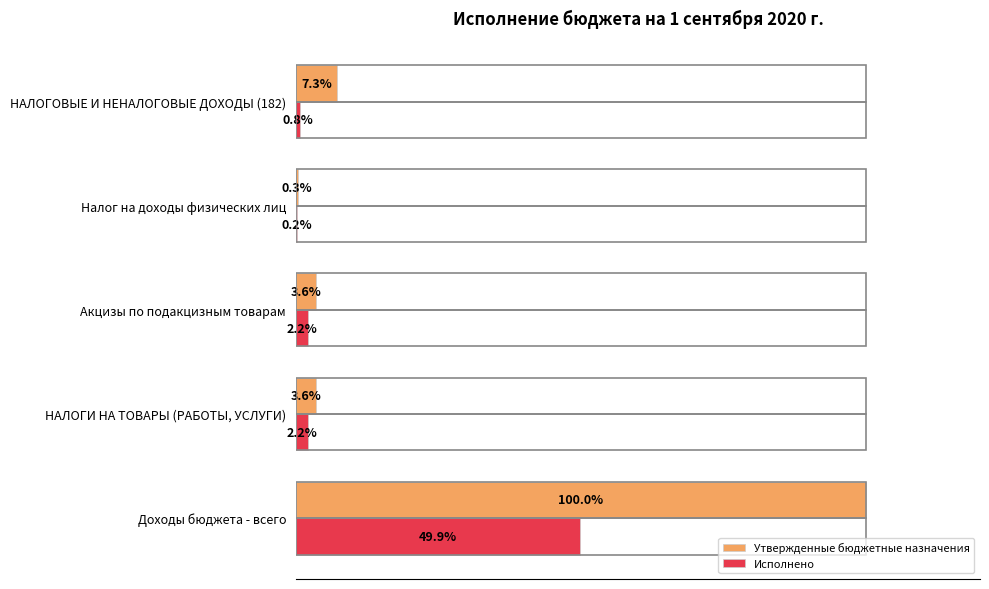

At which category is the sum across all series the highest?

Доходы бюджета - всего